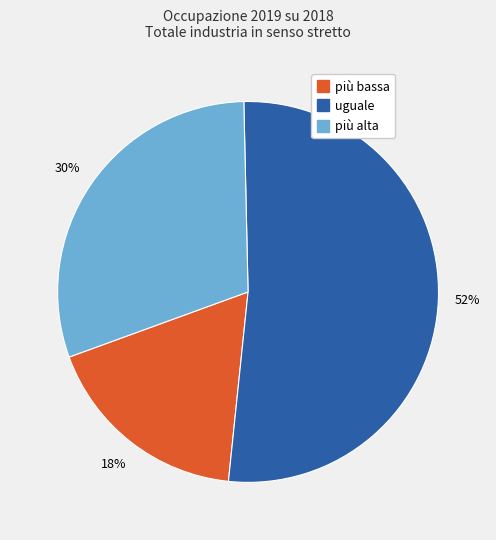

To the nearest percent, what is the average slice percentage?

33%